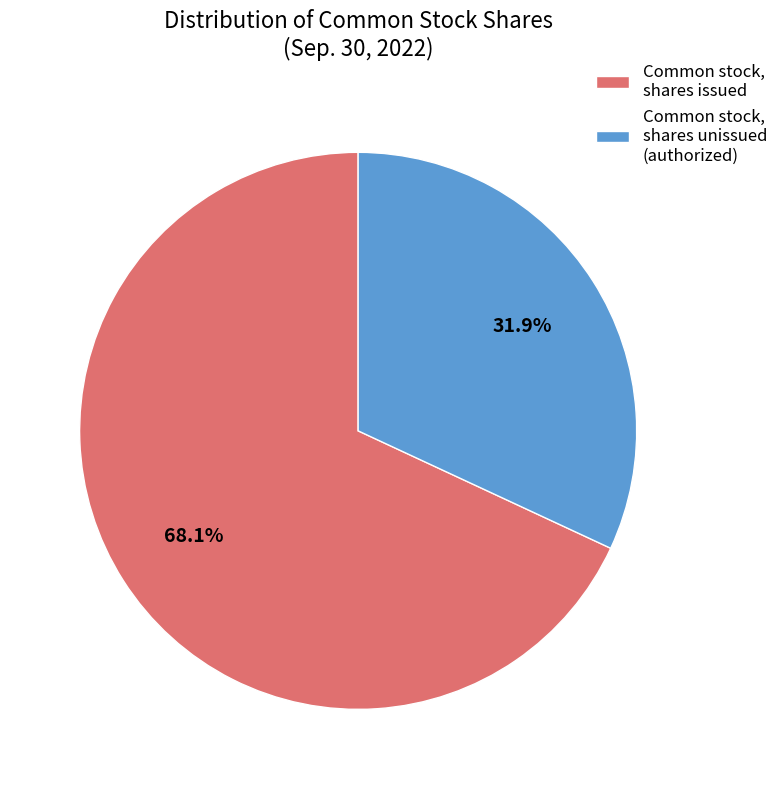

What percentage is the Common stock, shares issued slice, to the nearest percent?

68%